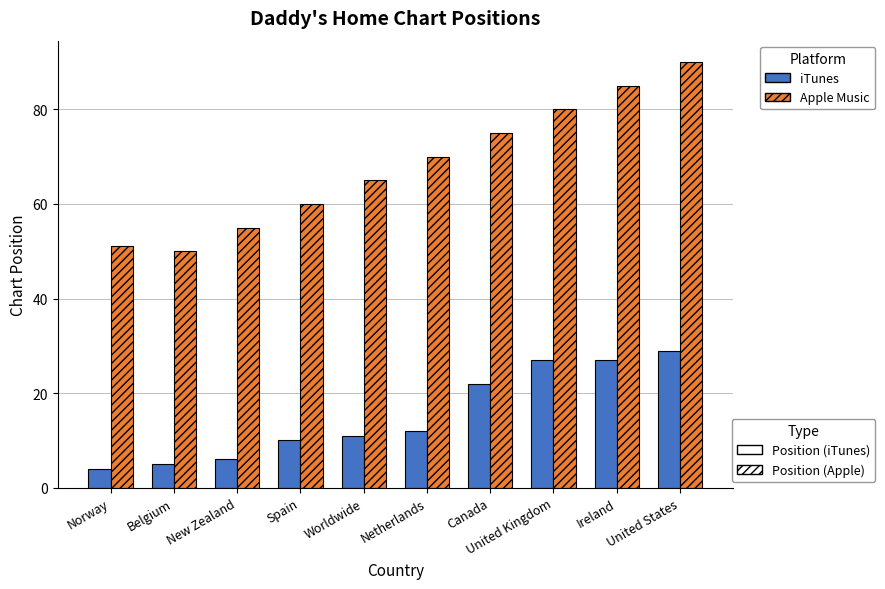

What is the total value across all series at Worldwide?

76